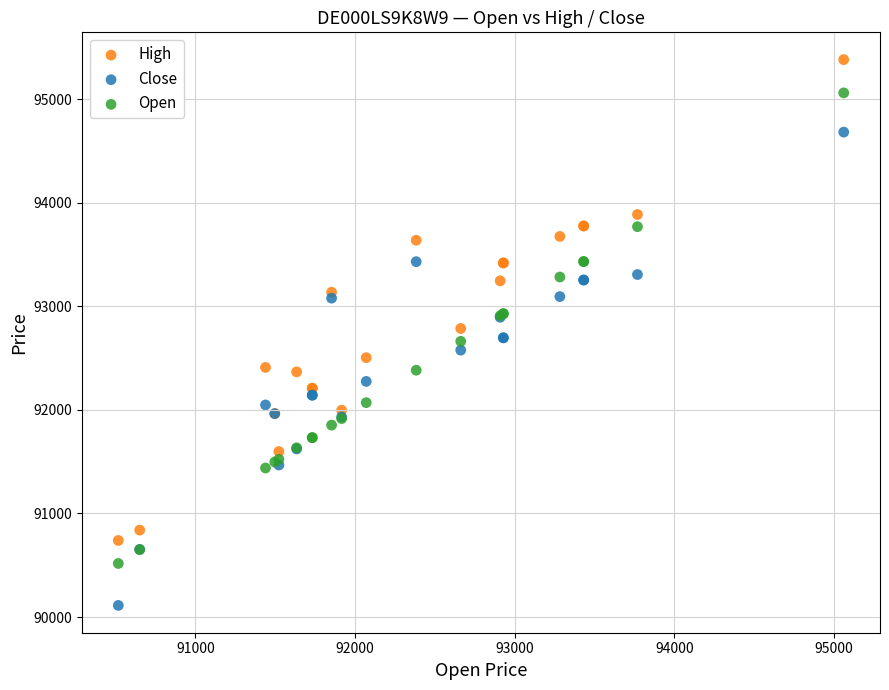

What is the X range (max minus min) for the scatter plot?

4544